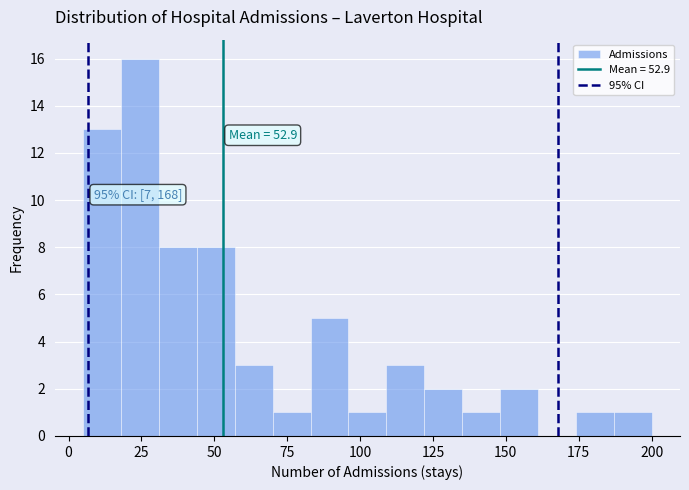

Read against the x-axis, roughly where is the centre of the tallest bar?

25